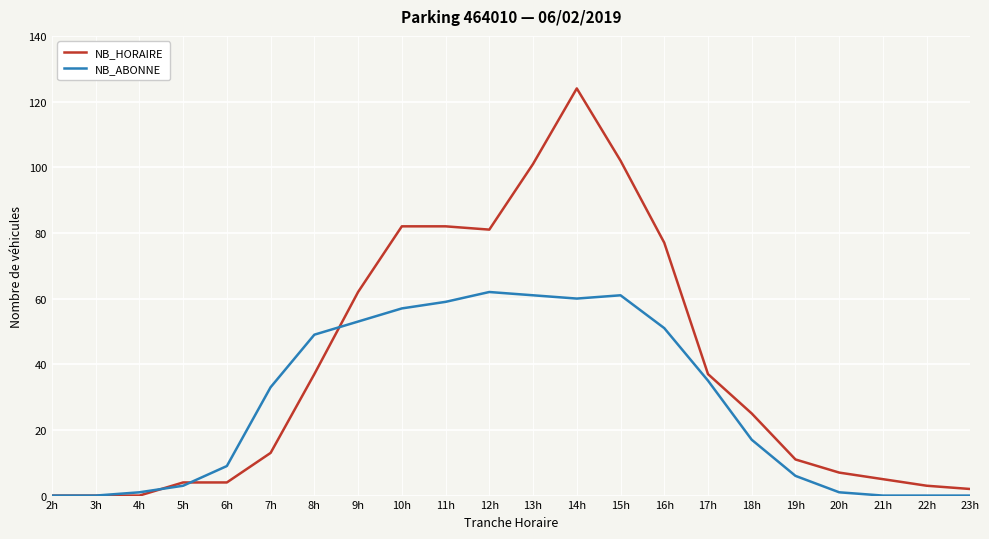

What position from the right is 19h?

5